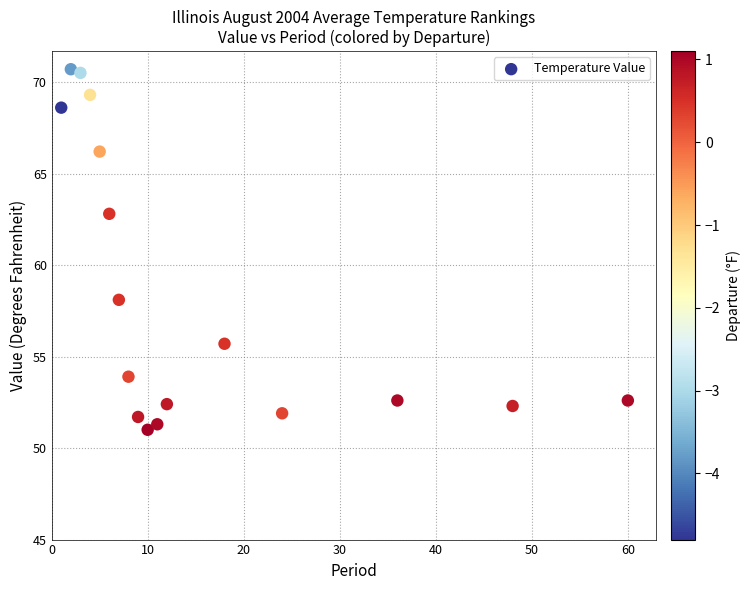

What is the range of X values (max minus min)?

59.0